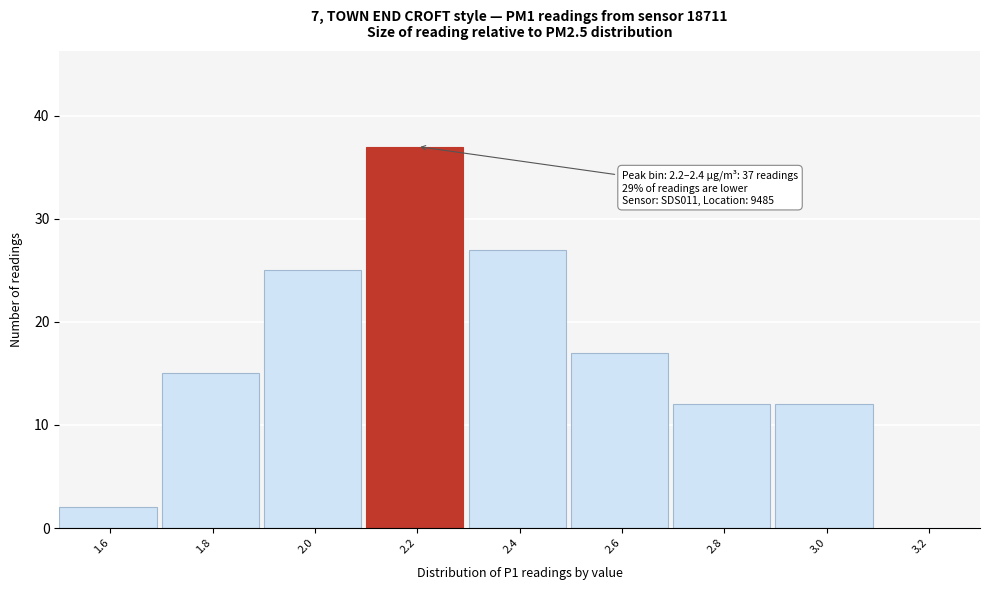

Reading left to right, transcribe all the data shown in this chart.

1.6=2	1.8=15	2.0=25	2.2=37	2.4=27	2.6=17	2.8=12	3.0=12	3.2=0